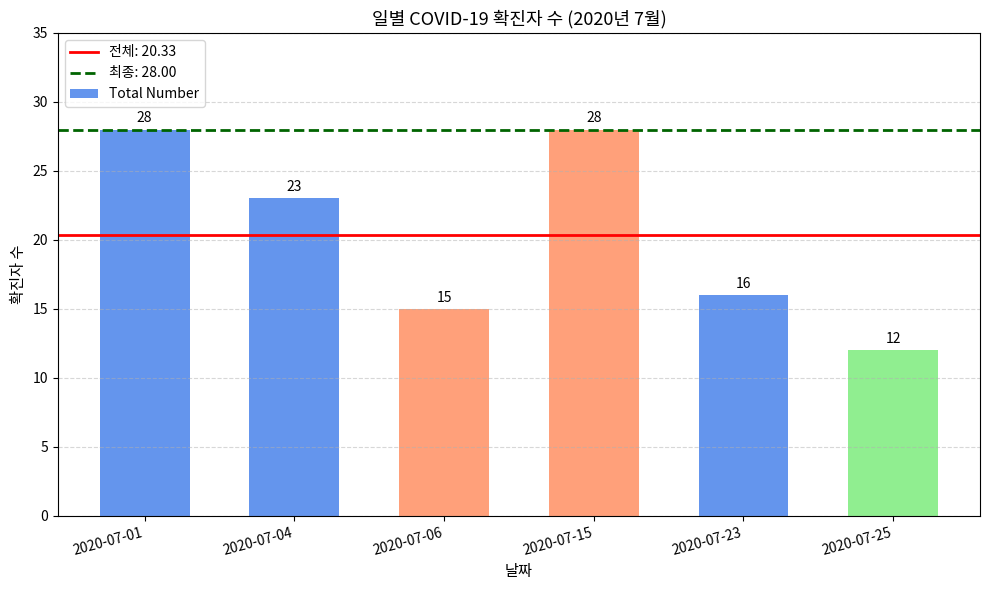

The value at 2020-07-23 is 21. True or false?

False